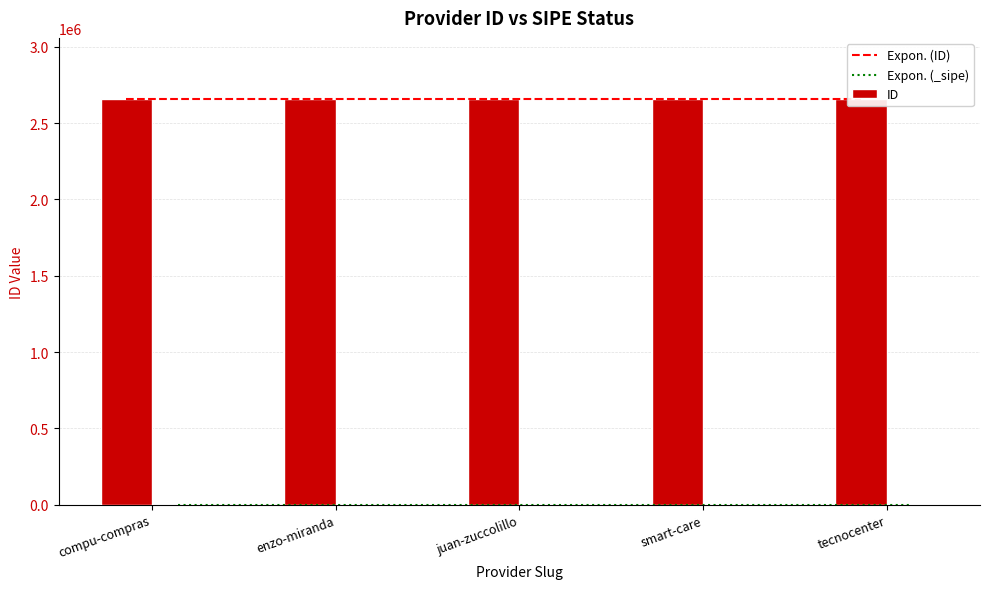

What are all the series names shown in the legend?

ID, _sipe